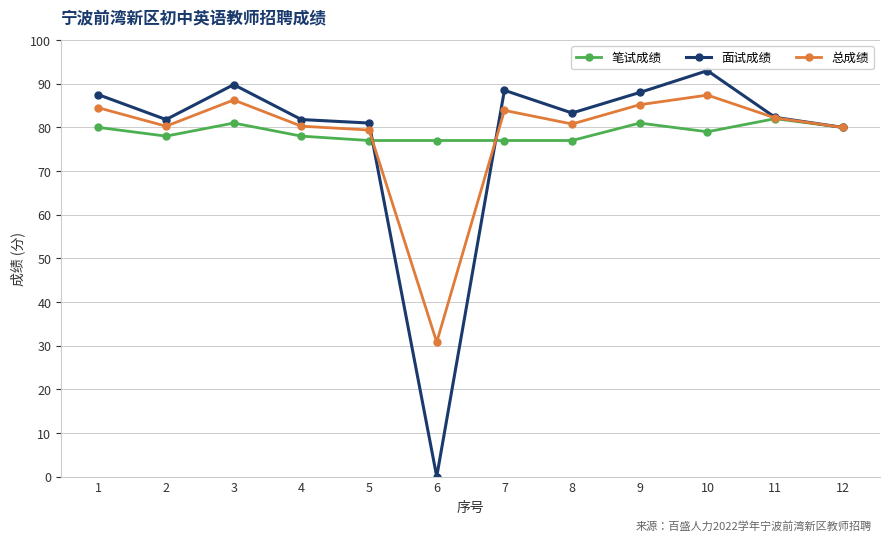

What is the sum of all 笔试成绩 values?

947.0